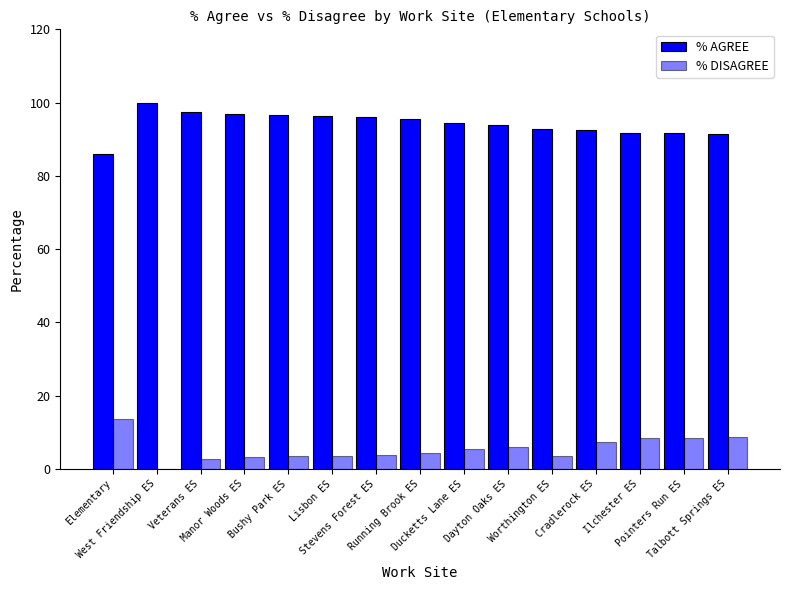

How many groups of bars are there?

15